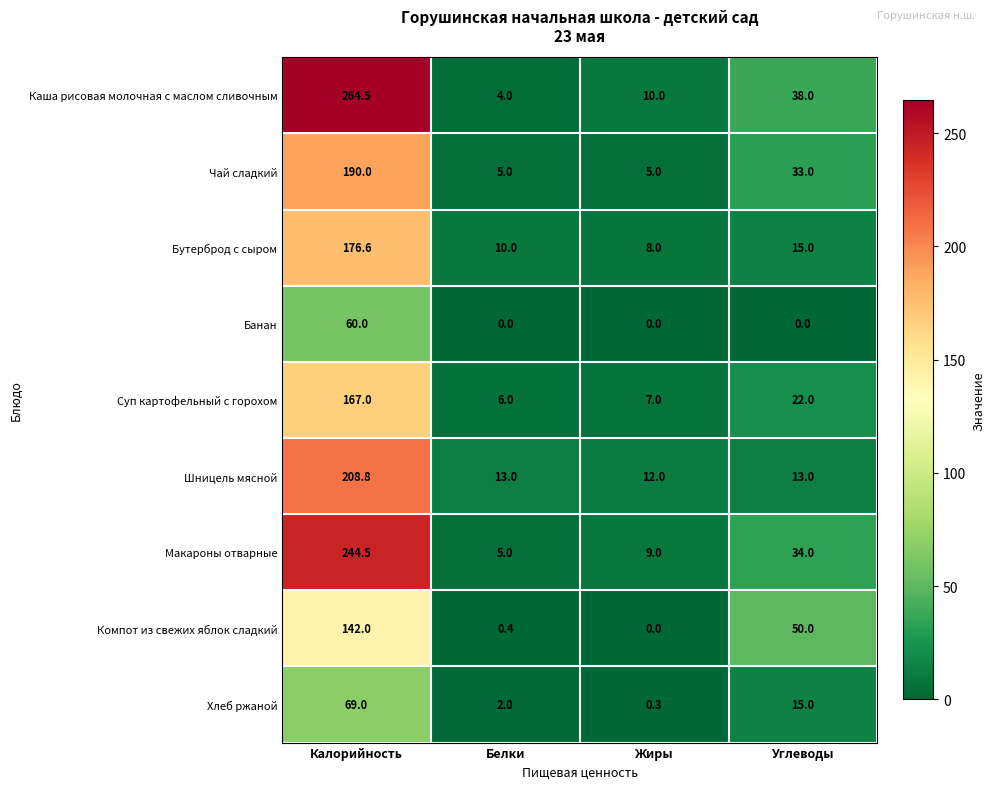

Between Калорийность and Углеводы, which series saw the biggest shift?

Каша рисовая молочная с маслом сливочным